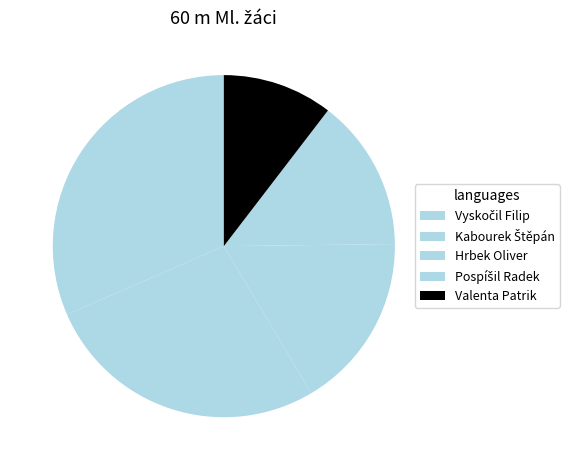

The Hrbek Oliver slice represents 17% of the pie. True or false?

True